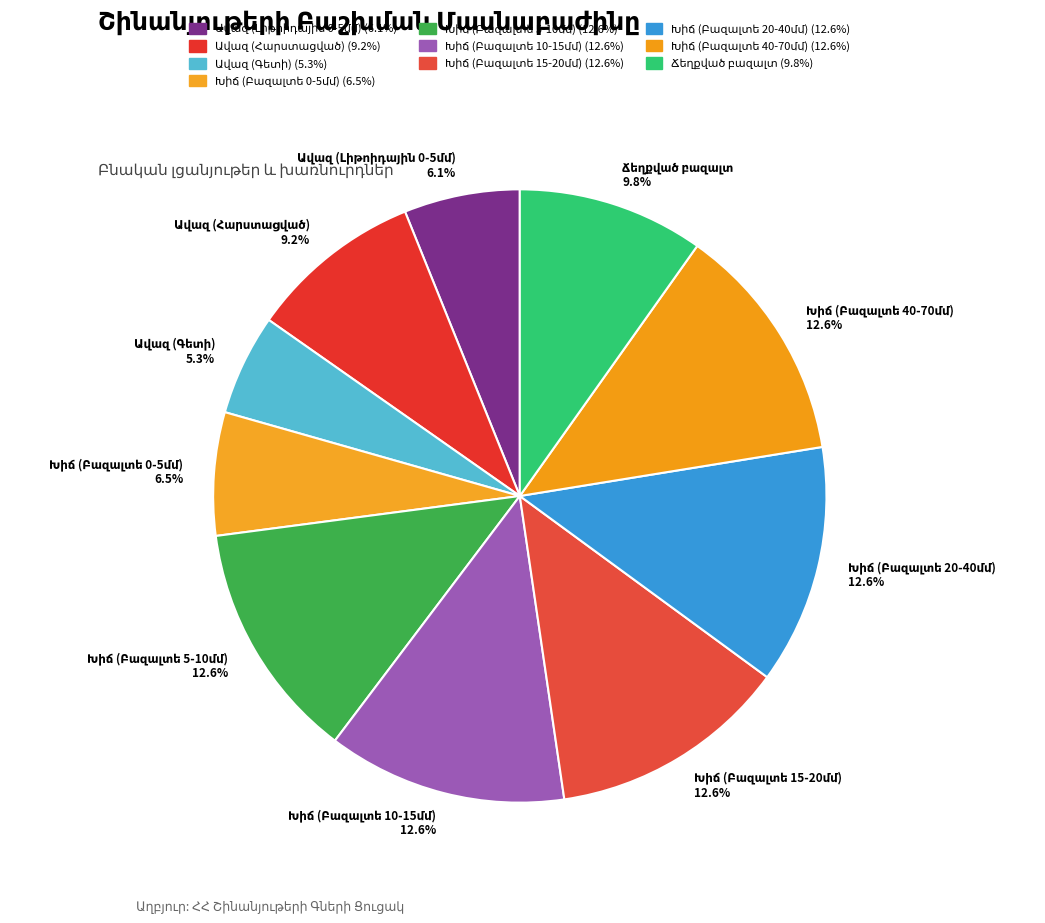

To the nearest percent, what is the difference between the largest and smallest slice percentages?

7%